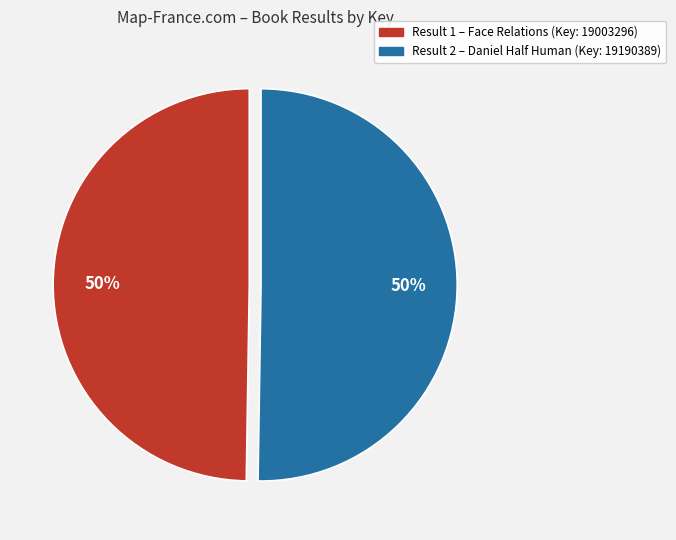

To the nearest percent, what is the average slice percentage?

50%